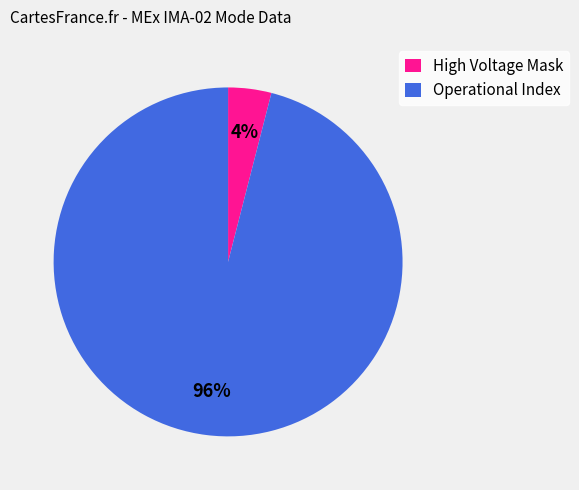

Which slice is the largest?

Operational Index